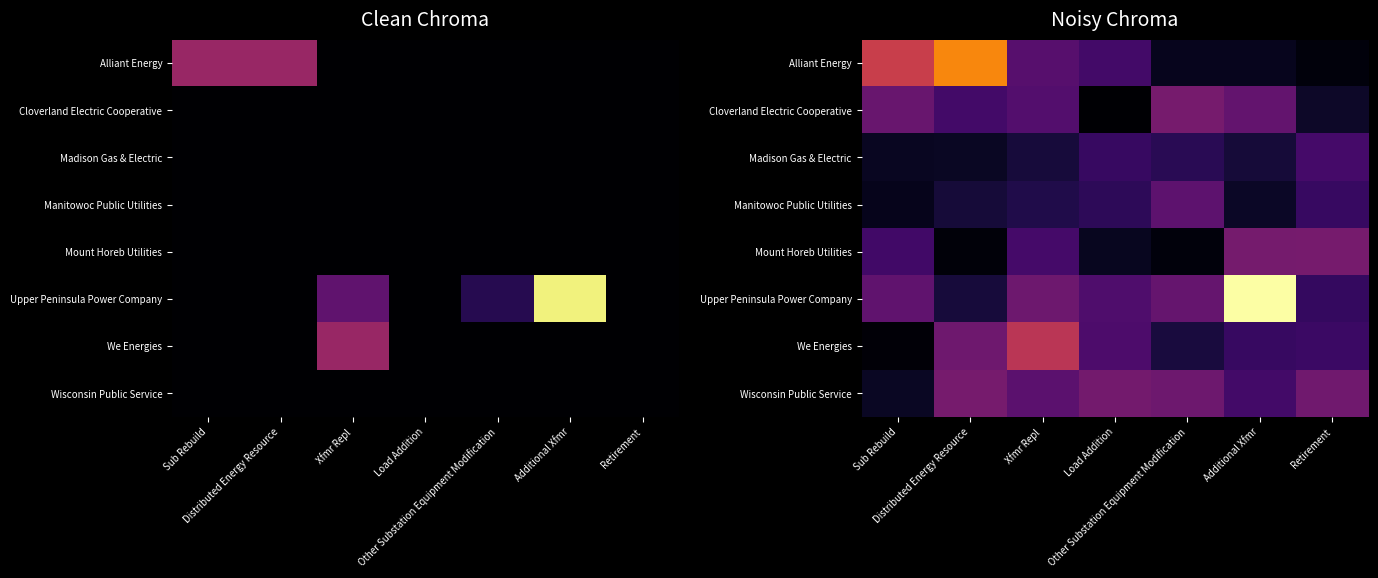

What is the difference between the maximum and second lowest values in the We Energies series?

17.2